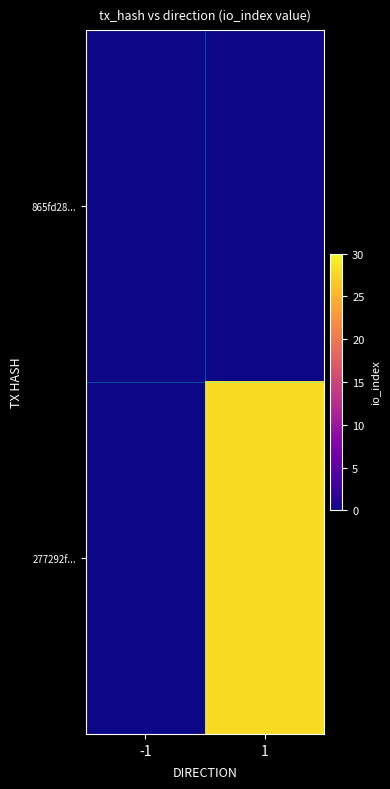

At how many categories does at least one series exceed 13?

1